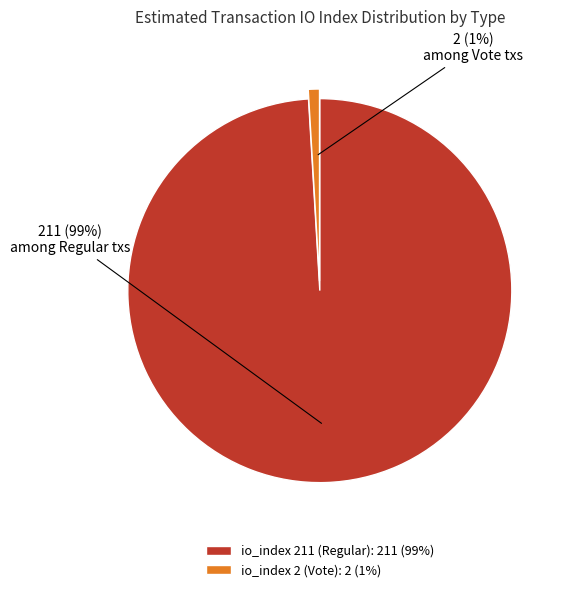

How many segments does this pie chart have?

2